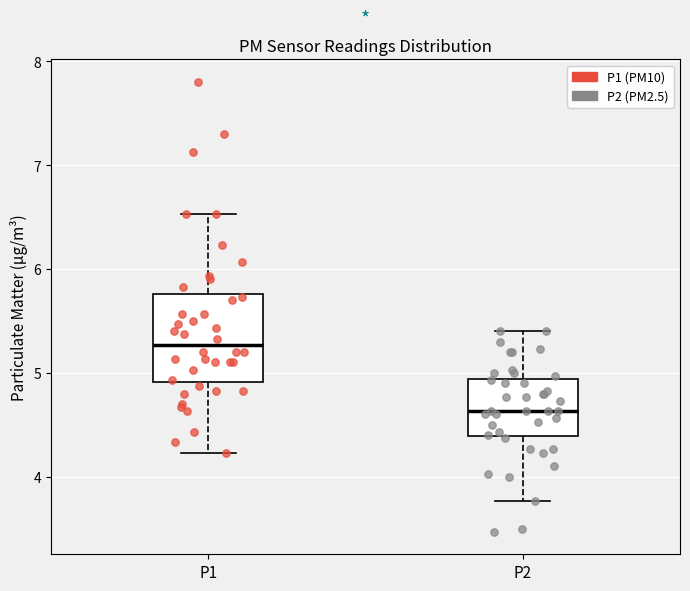

Reading left to right, transcribe this box plot: for each box, give where its median line is, the range the box spans, and where its two whiskers end, as read against the y-axis. The values are not printed on the chart, so give them approximately, as read against the axis.

P1: median 5.3, box 4.9 to 5.8, whiskers 4.2 to 6.5
P2: median 4.6, box 4.4 to 4.9, whiskers 3.8 to 5.4